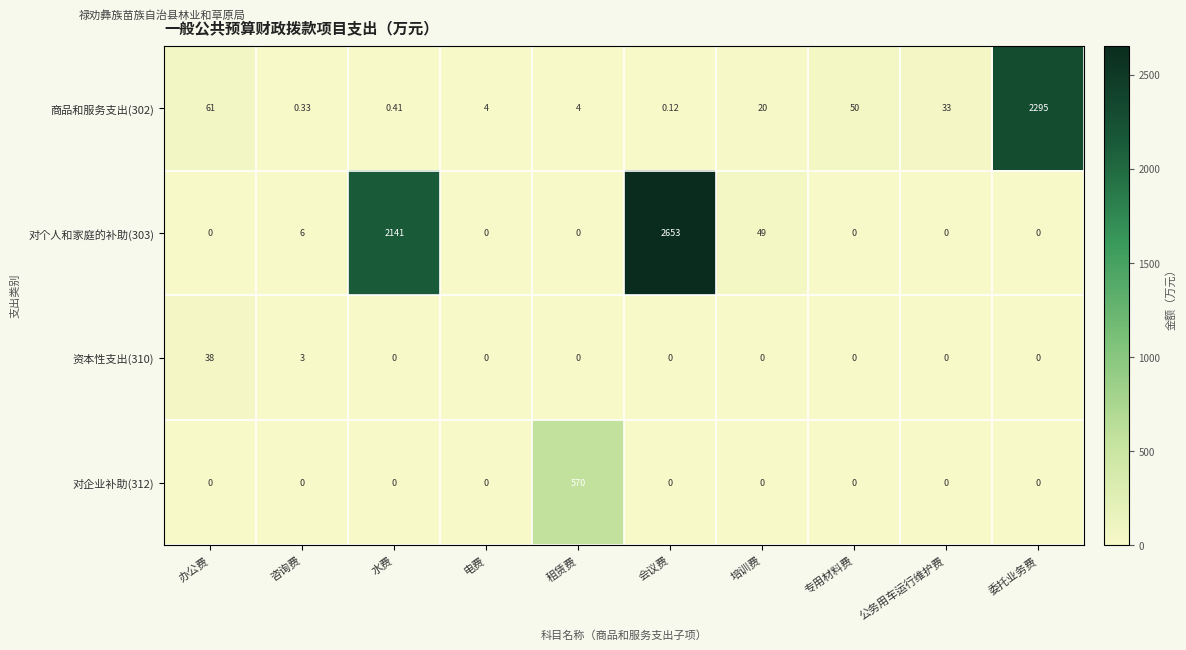

What is the spread (max minus min) of values at 租赁费?

570.0